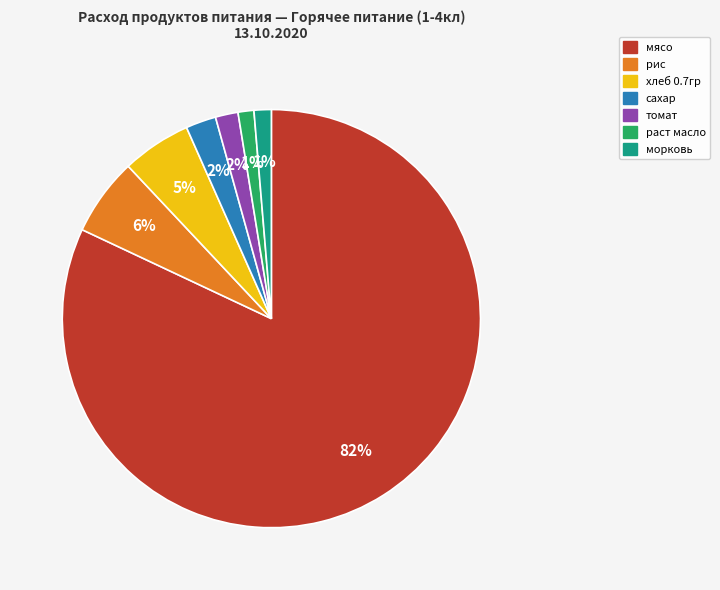

To the nearest percent, what is the average slice percentage?

14%